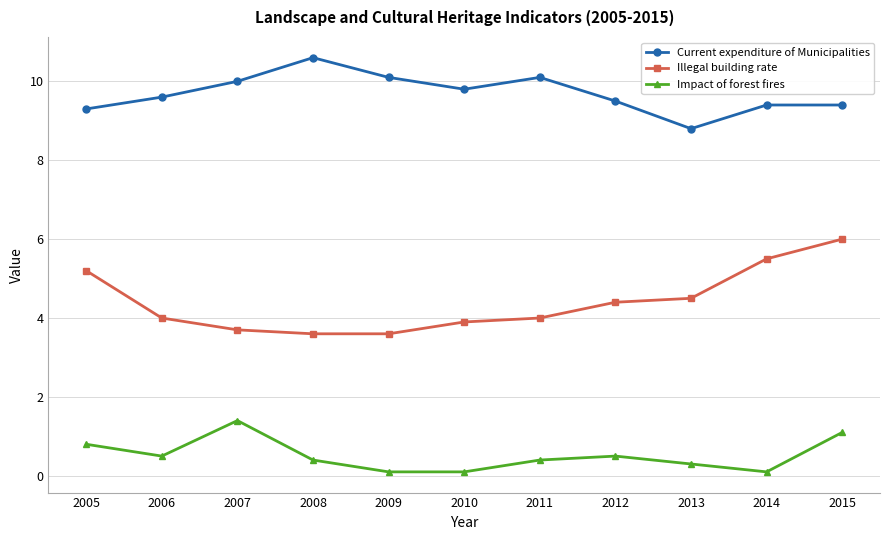

How many lines are shown in the chart?

3